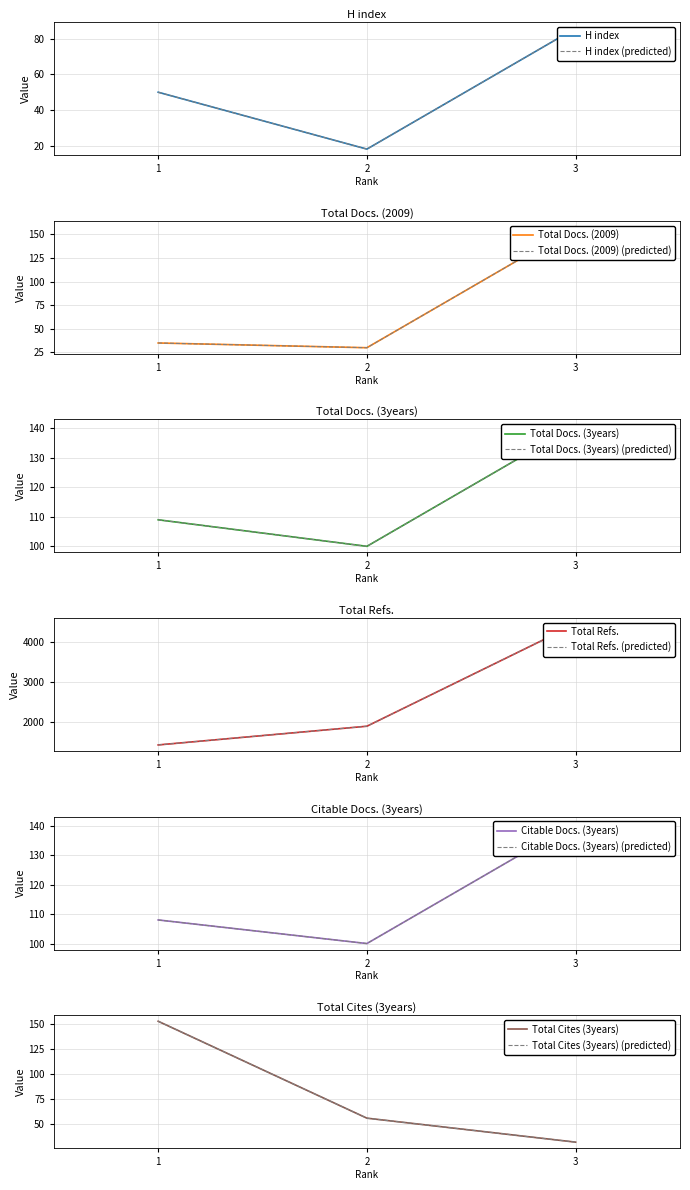

At how many categories does at least one series exceed 685?

3